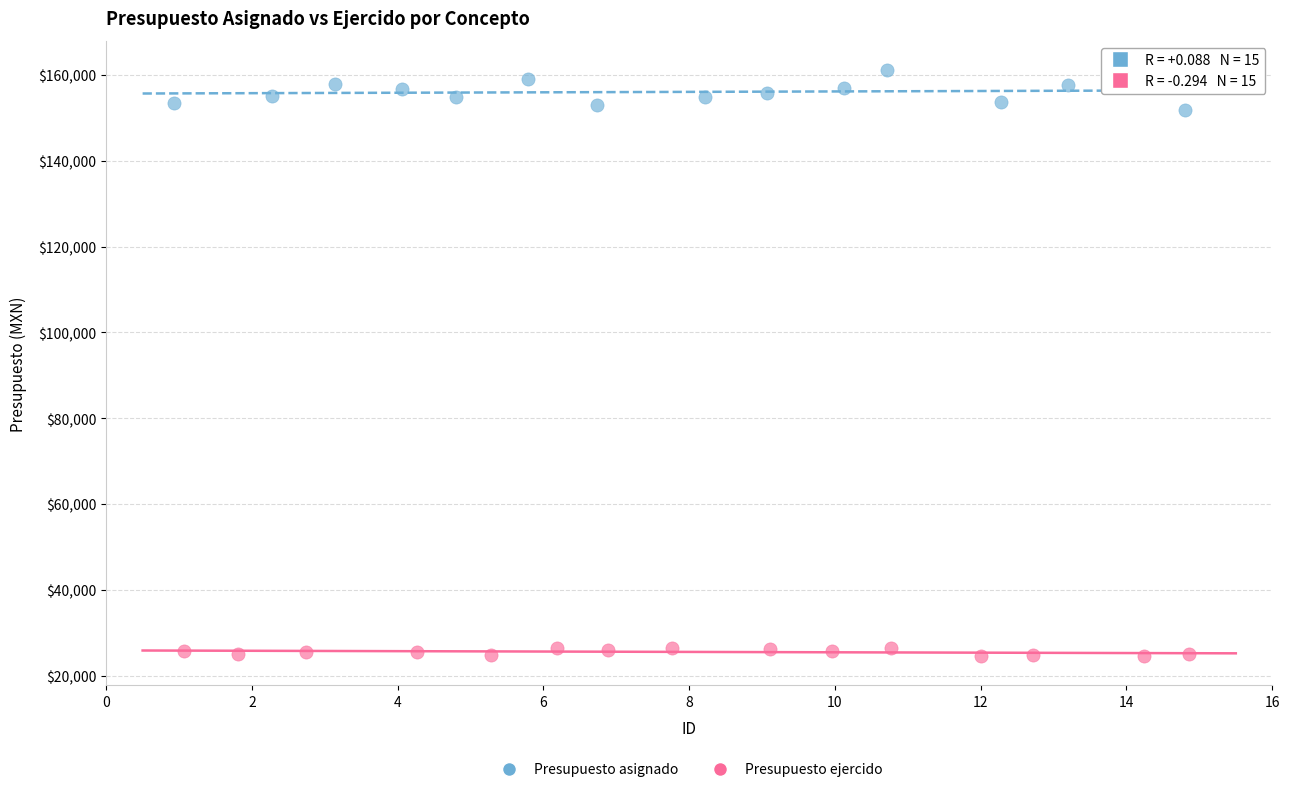

Which series contains the highest Y value?

Presupuesto asignado